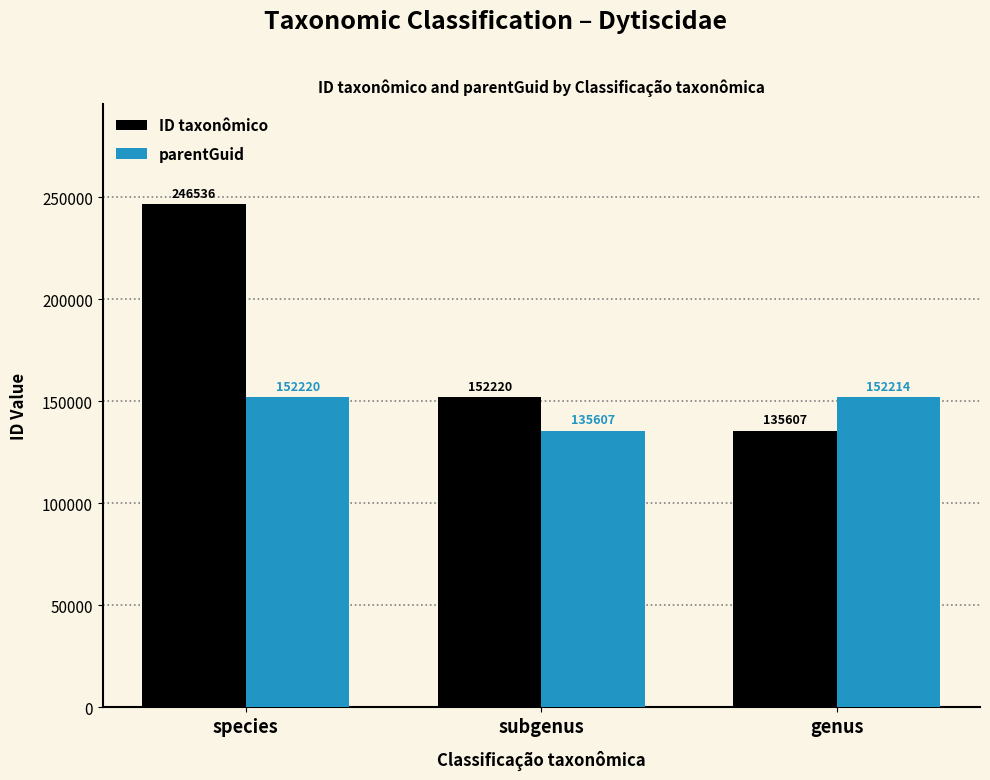

Which series has the widest spread of values?

ID taxonômico